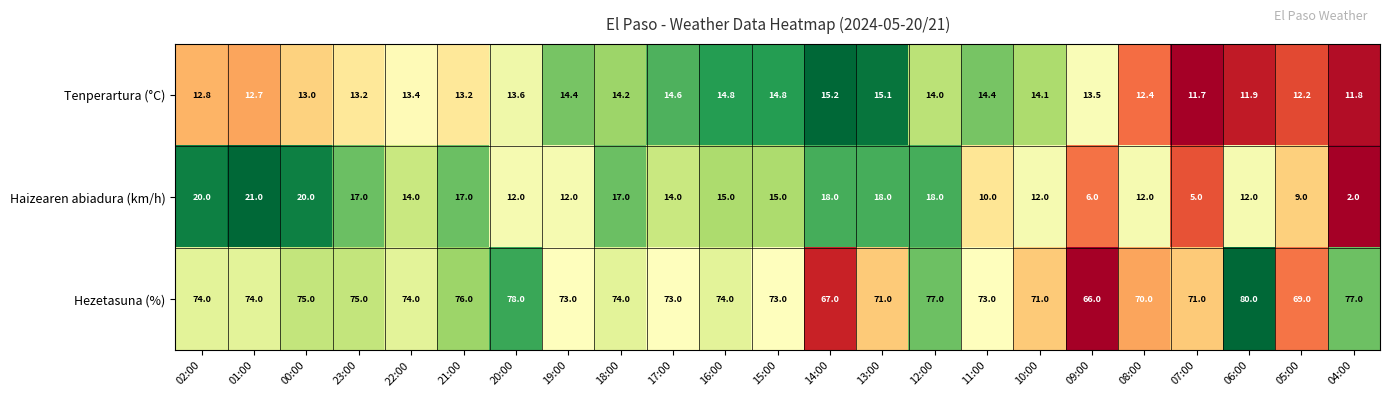

True or false: Tenperartura (°C) has a value of 9.1 at 15:00.

False